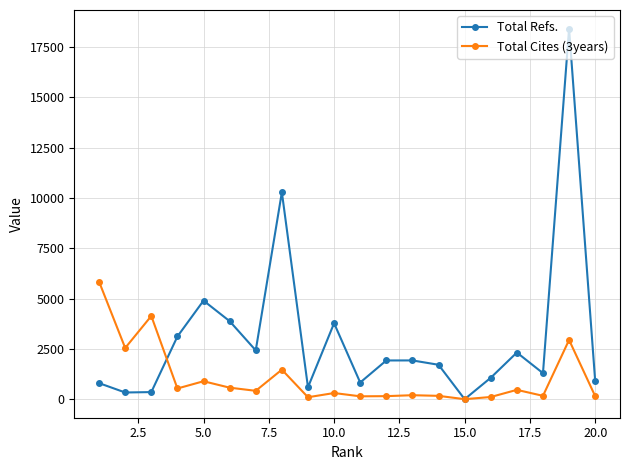

Which series has the largest total across all categories?

Total Refs.